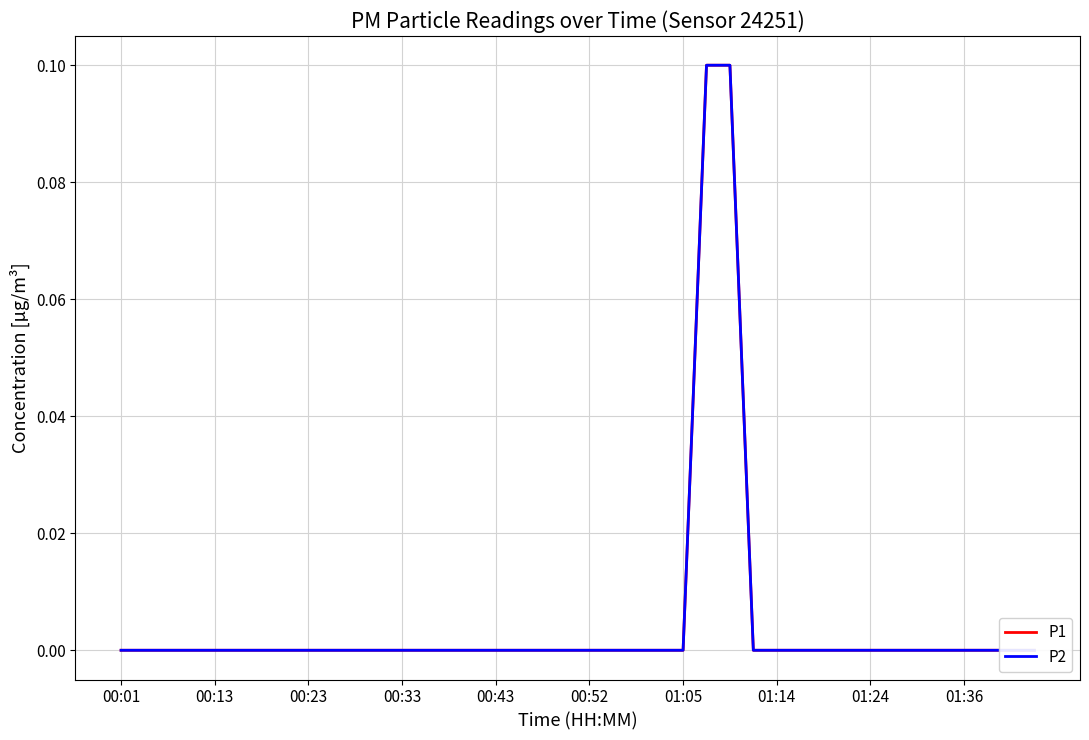

How many distinct data groups are displayed?

2